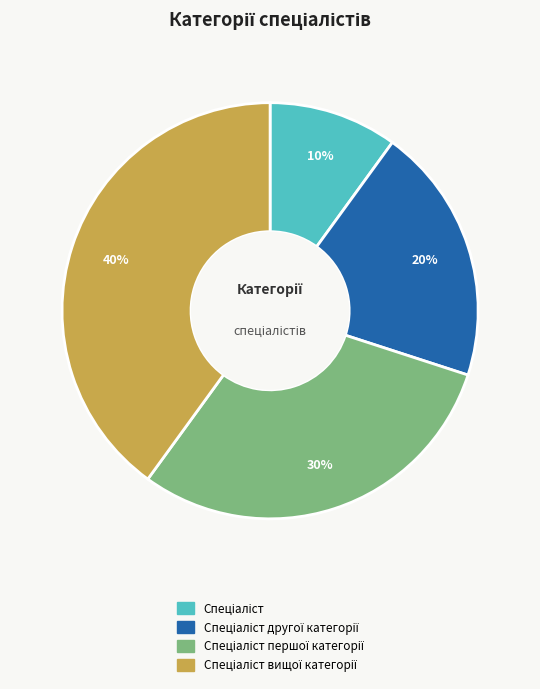

To the nearest percent, what is the difference between the largest and smallest slice percentages?

30%